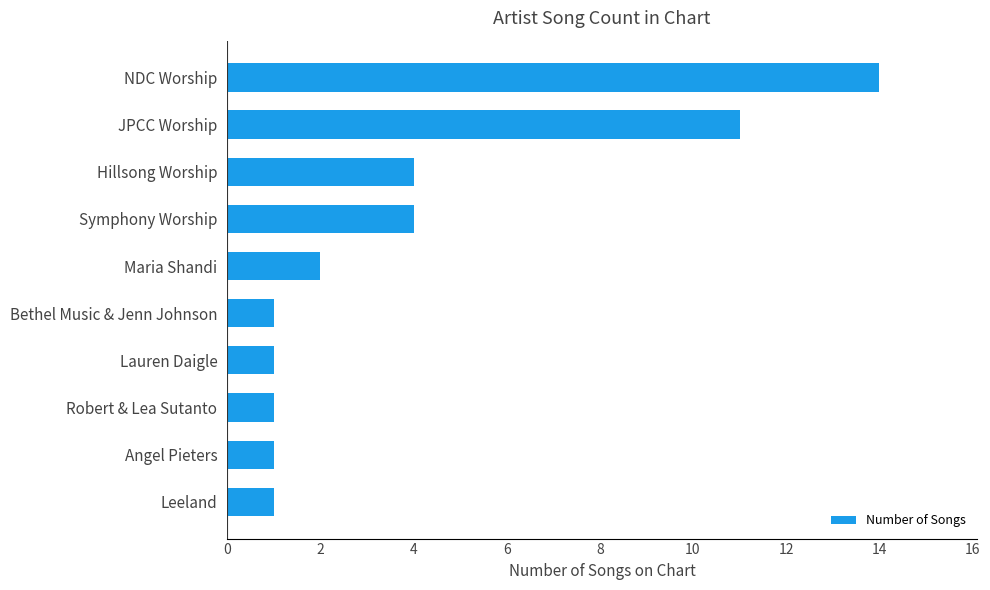

Does the chart contain any negative values?

No